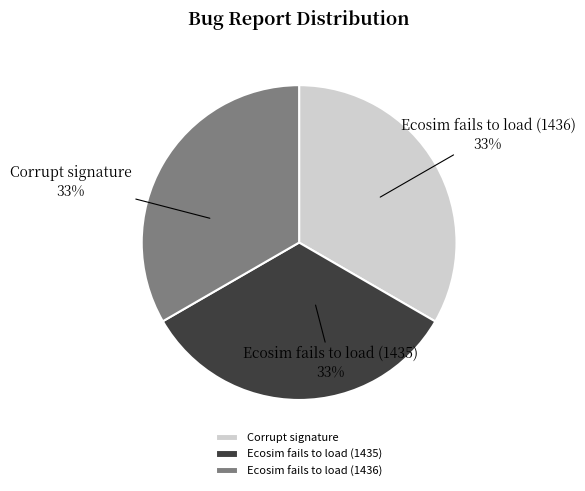

What is the ratio of the value at Ecosim fails to load (1435) to the value at Corrupt signature?

1.0